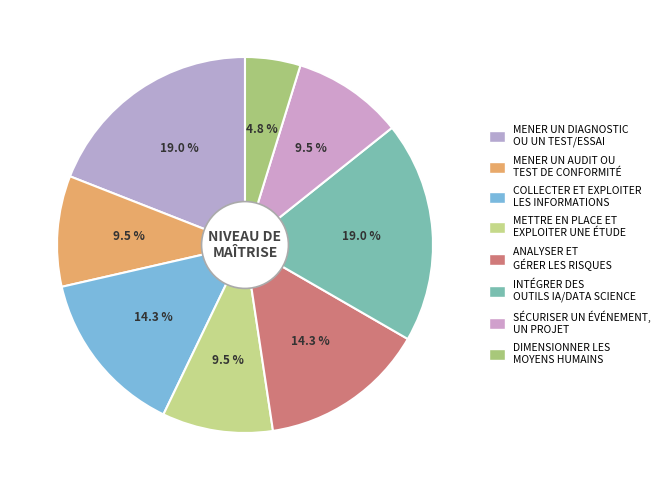

To the nearest percent, what is the difference between the largest and smallest slice percentages?

14%